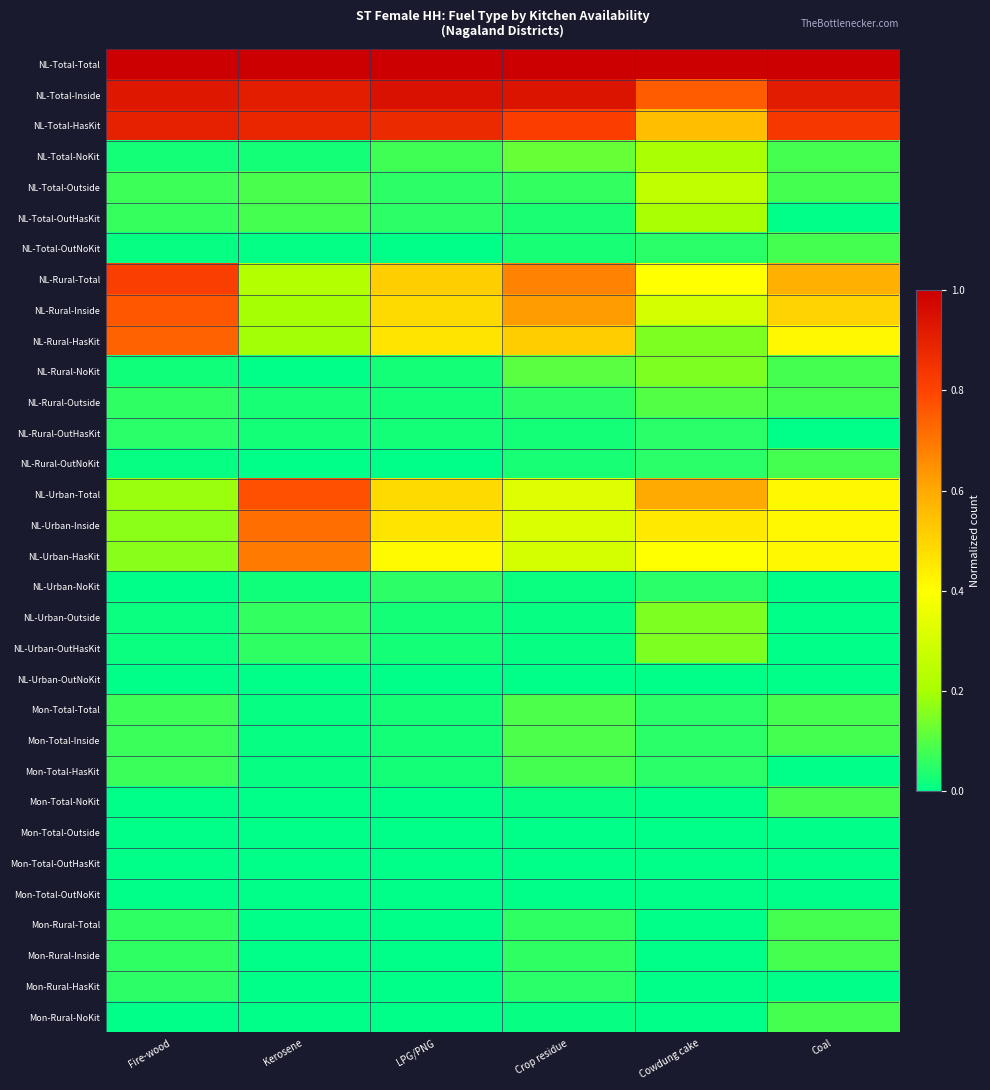

Which series changed the most between LPG/PNG and Cowdung cake?

NL-Total-HasKit